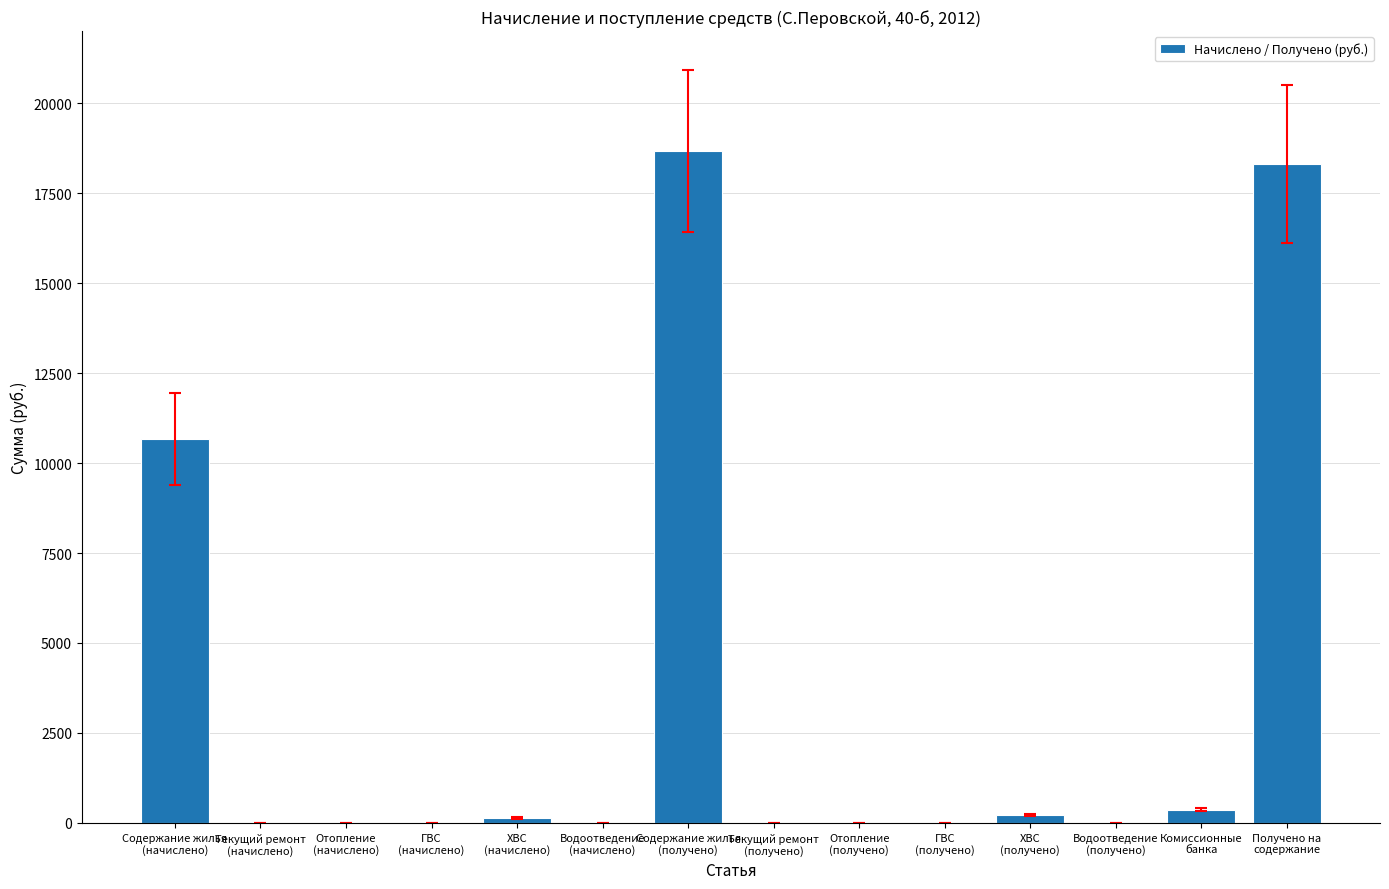

What is the change in value from ГВС
(начислено) to ХВС
(начислено)?

+141.2